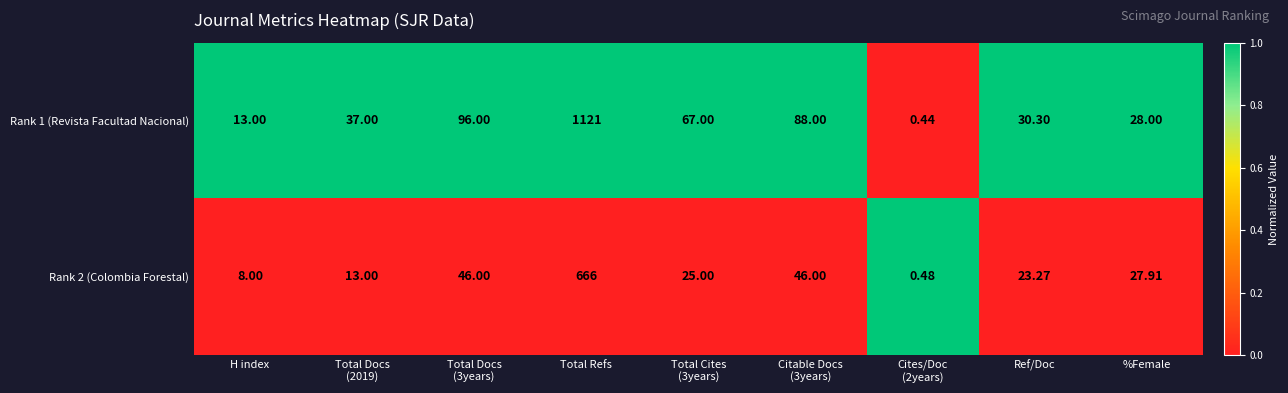

How many data points does each series have?

9